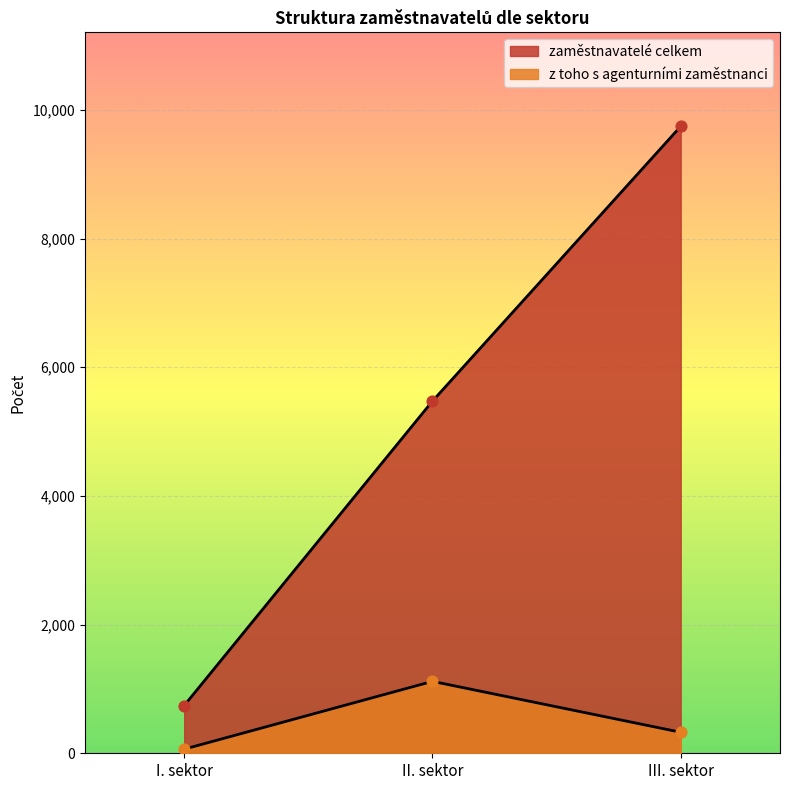

What are all the series names shown in the legend?

zaměstnavatelé celkem, z toho s agenturními zaměstnanci